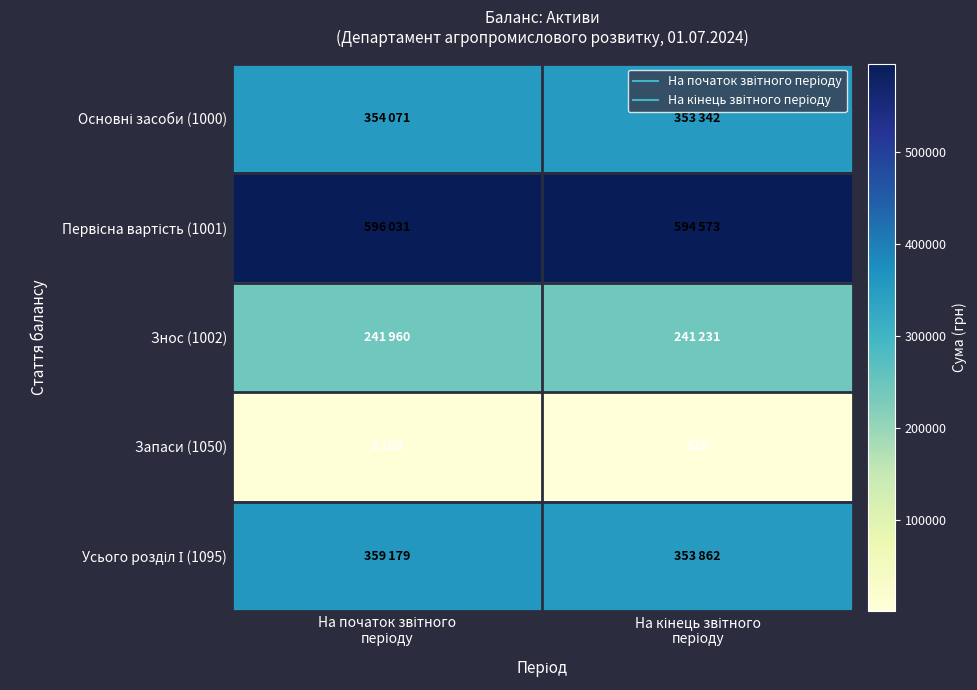

What is the sum of the Знос (1002) values at На кінець звітного періоду and На початок звітного періоду?

483191